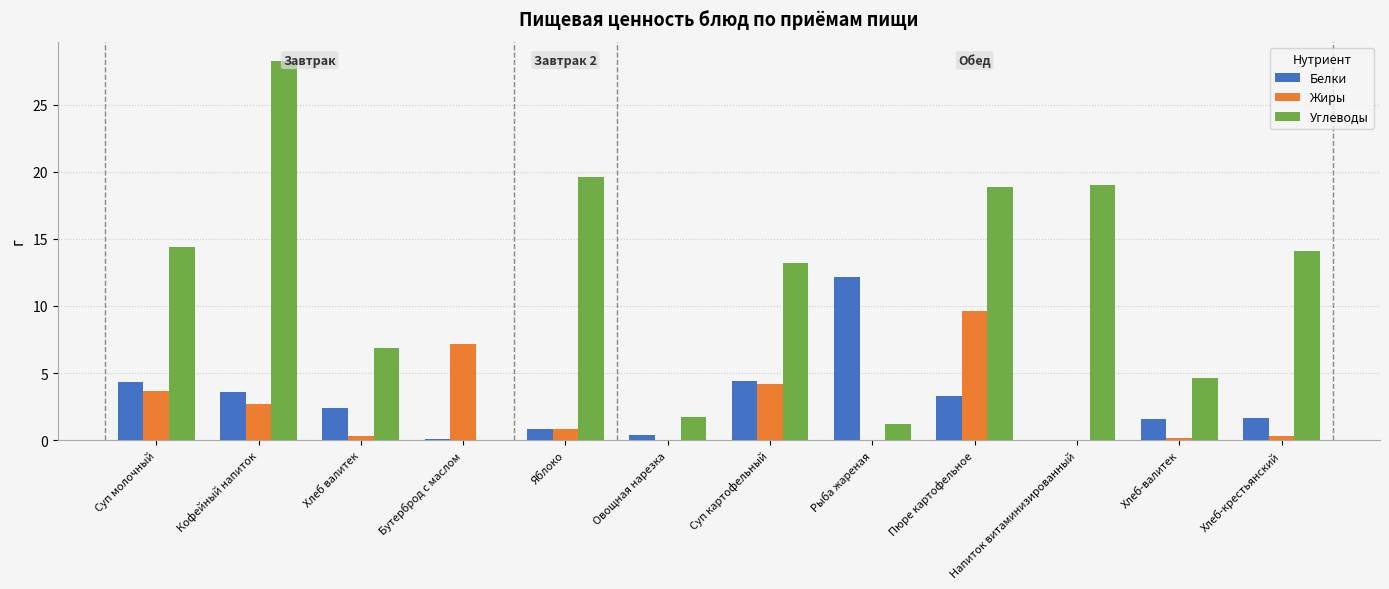

What is the maximum value shown in the chart?

28.3